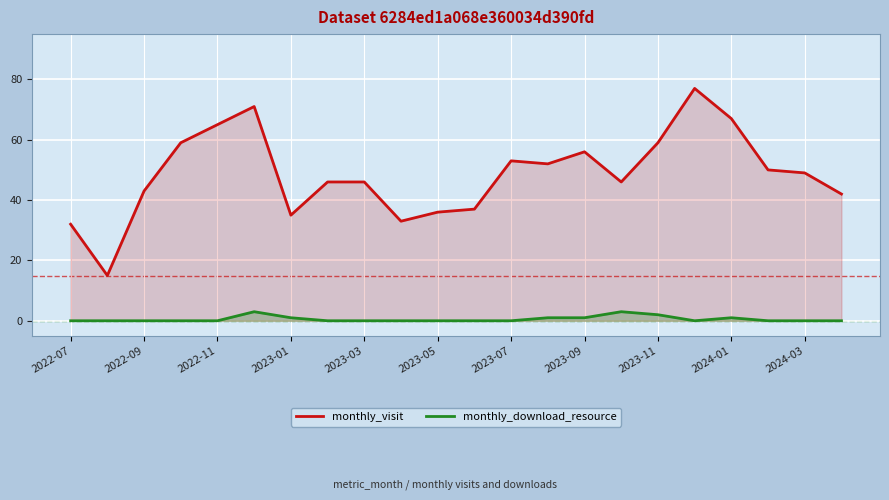

Rank the series by their maximum value, from lowest to highest.

monthly_download_resource, monthly_visit